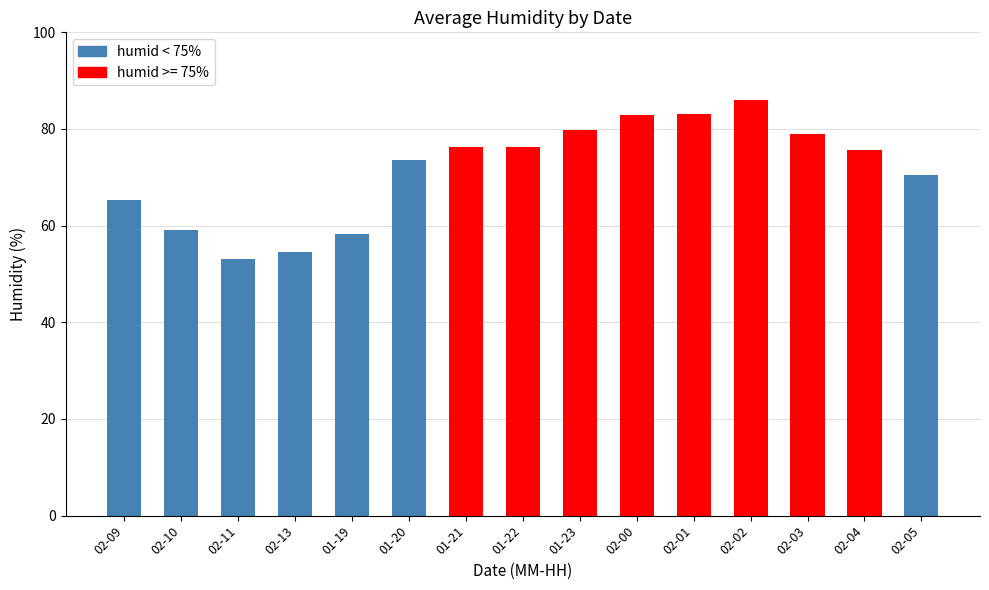

Which label corresponds to the largest value in the chart?

02-02